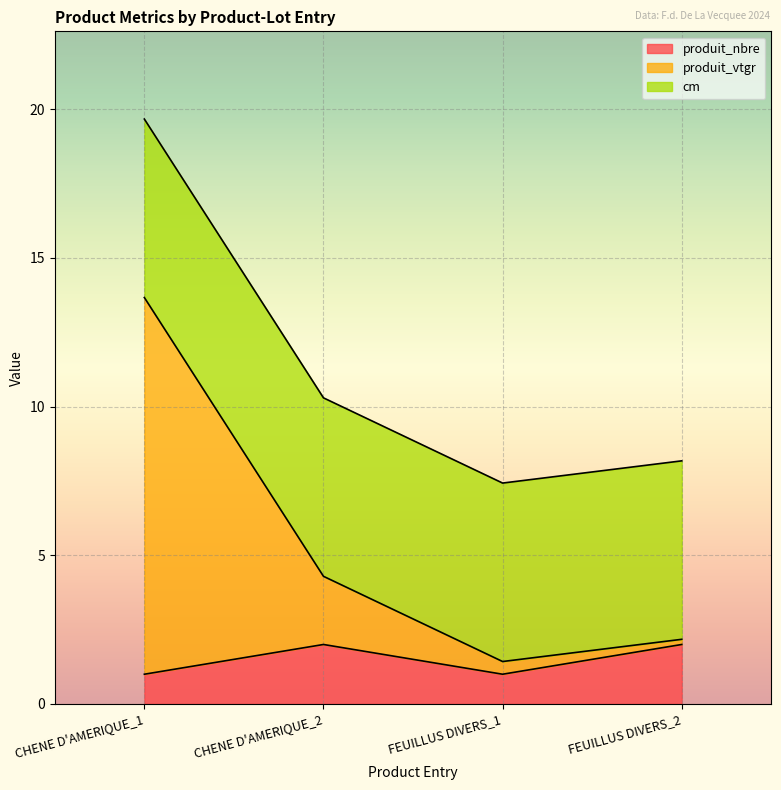

Is it true that produit_nbre equals 0.3 at CHENE D'AMERIQUE_1?

False